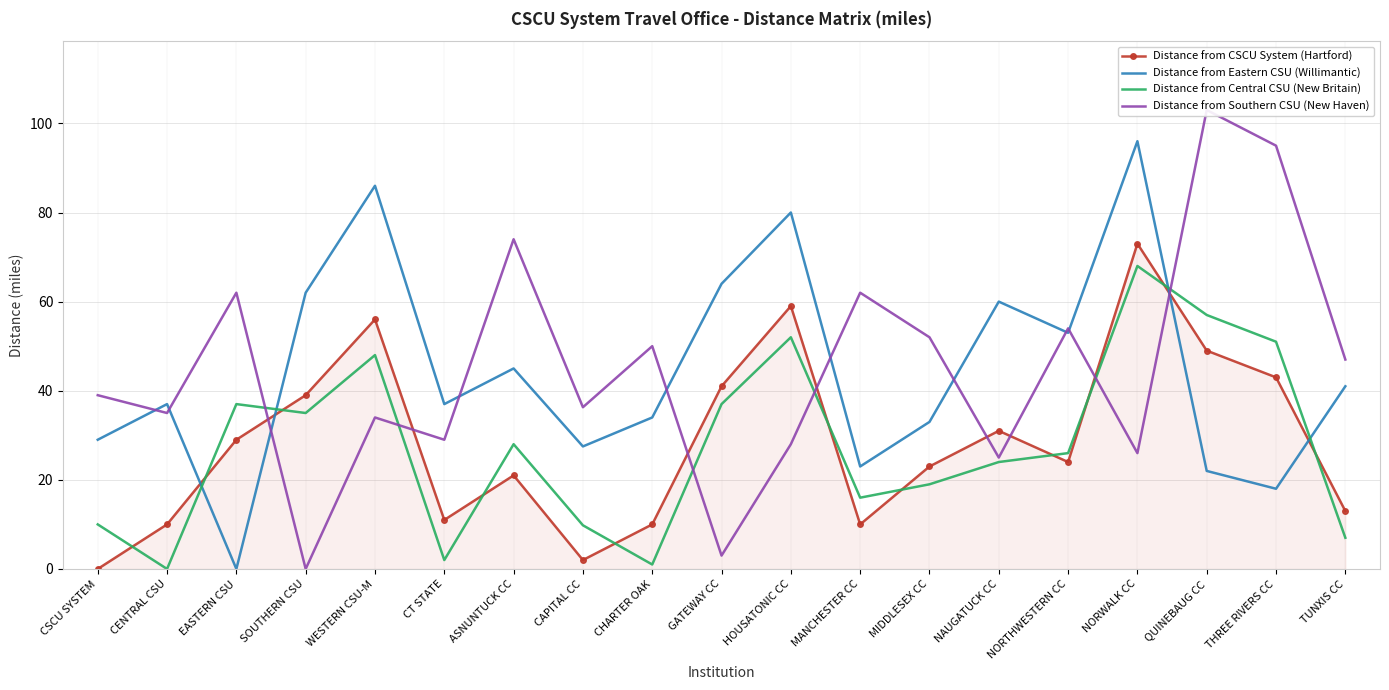

At which label does Distance from Central CSU (New Britain) reach its peak?

NORWALK CC